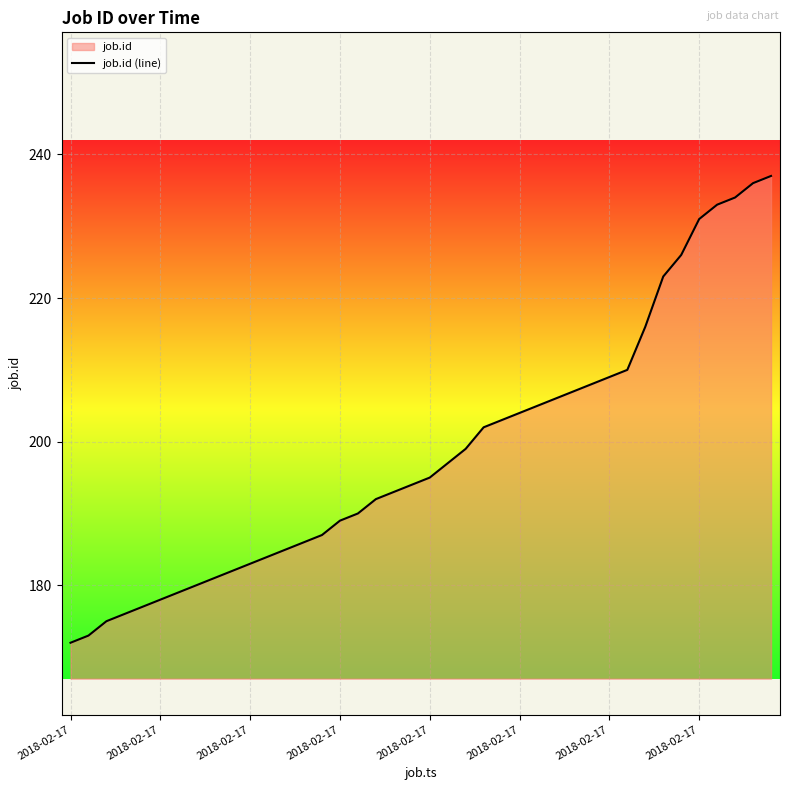

What is the ratio of the value at 9 to the value at 23?

0.9